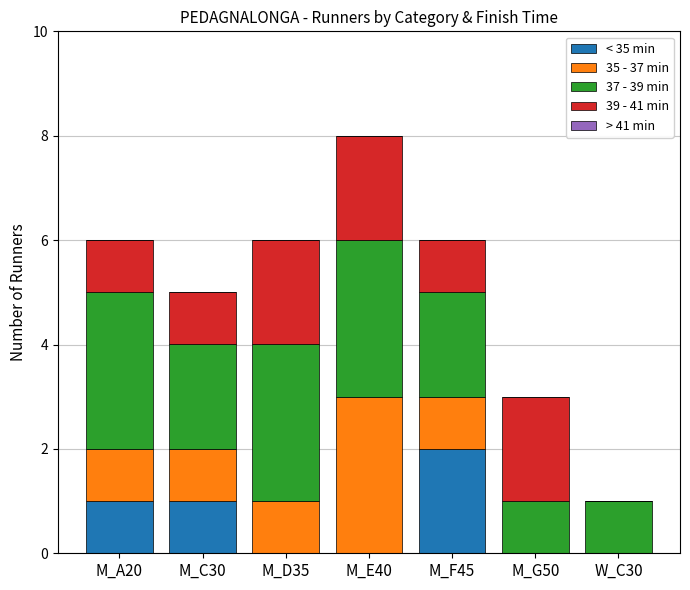

How many categories are shown in the chart?

7